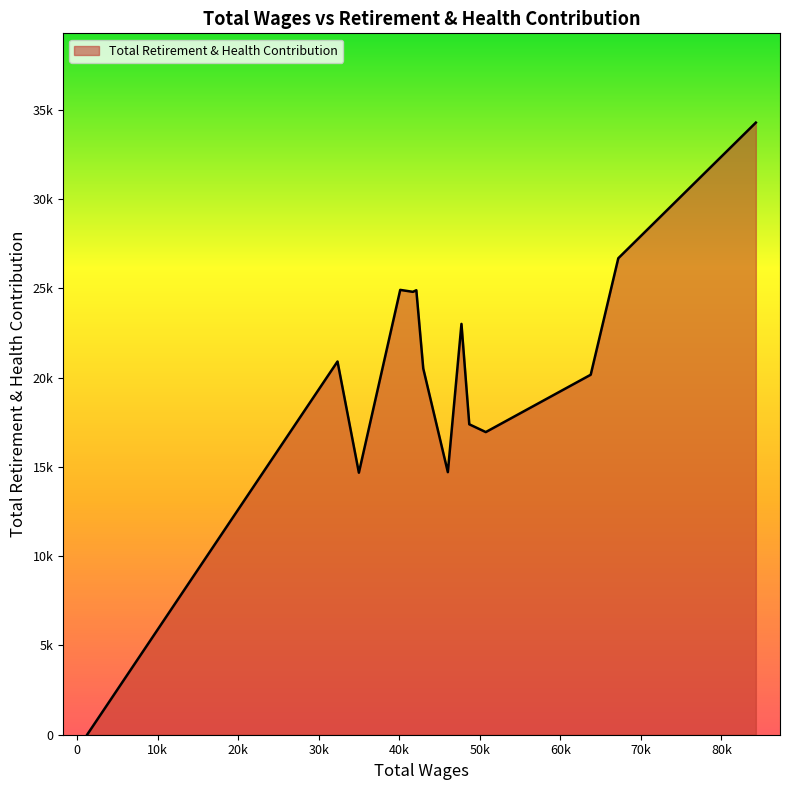

Is this an area chart (filled region under the line)?

Yes